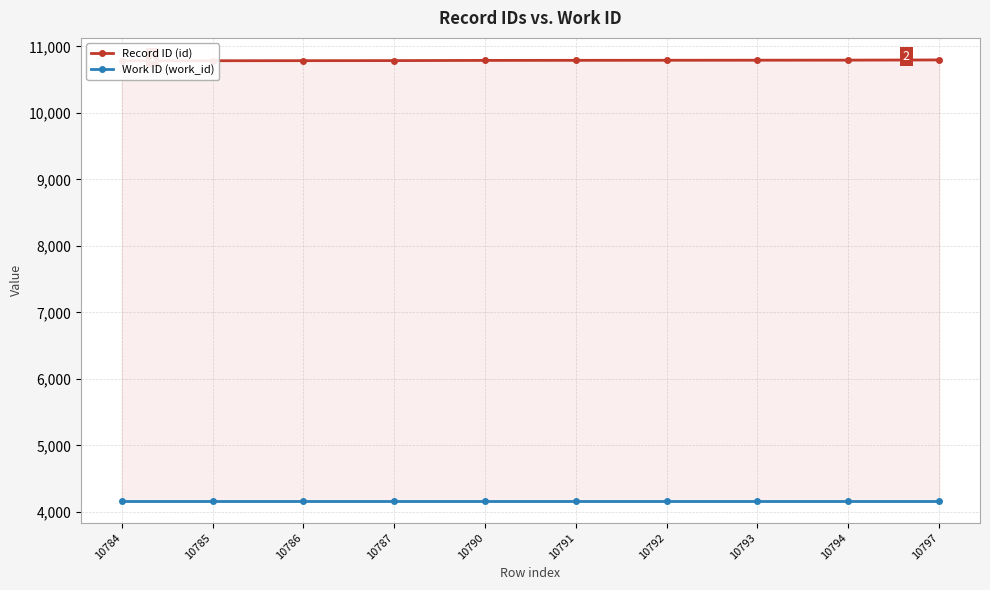

How many data points does each series have?

10